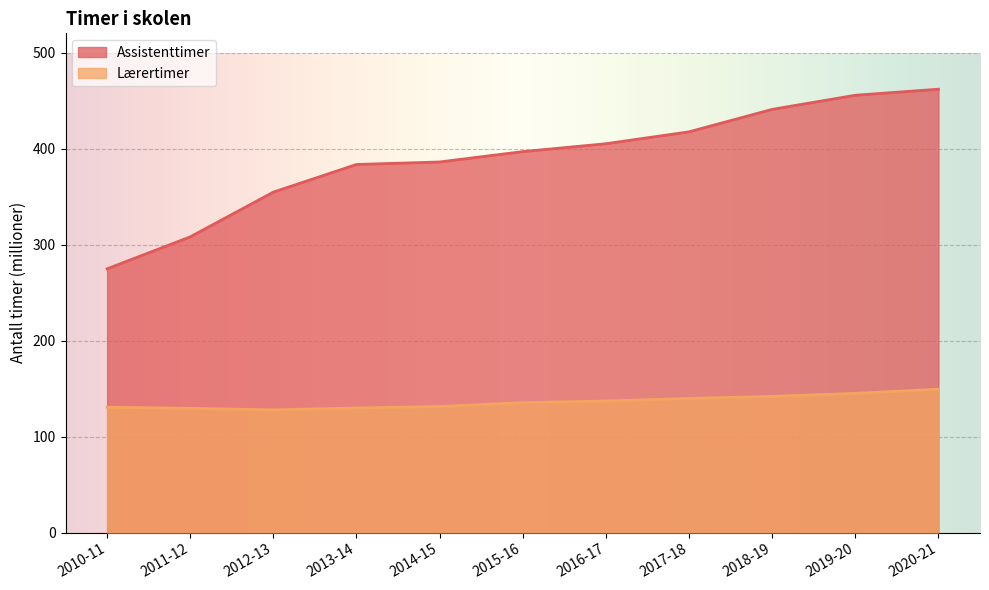

True or false: Assistenttimer has a value of 417.4 at 2017-18.

True